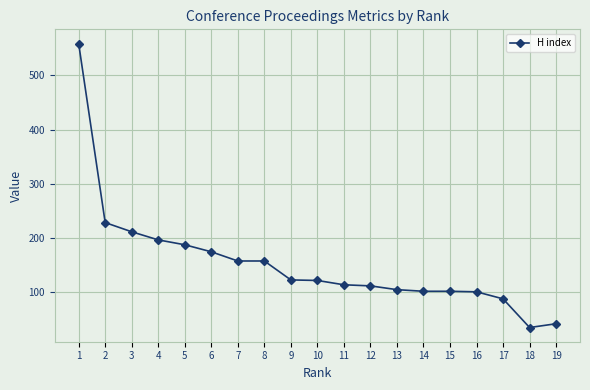

What is the sum of all values?

2904